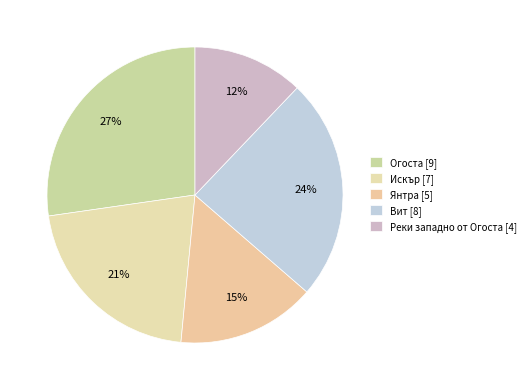

What is the total percentage of Реки западно от Огоста and Вит?

36.4%